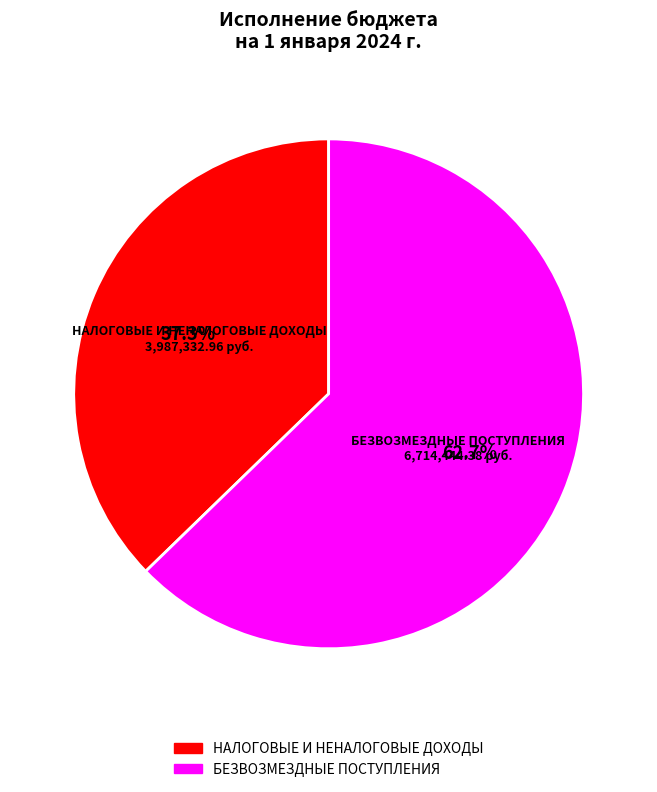

Do НАЛОГОВЫЕ И НЕНАЛОГОВЫЕ ДОХОДЫ and БЕЗВОЗМЕЗДНЫЕ ПОСТУПЛЕНИЯ together represent more than half of the pie?

Yes